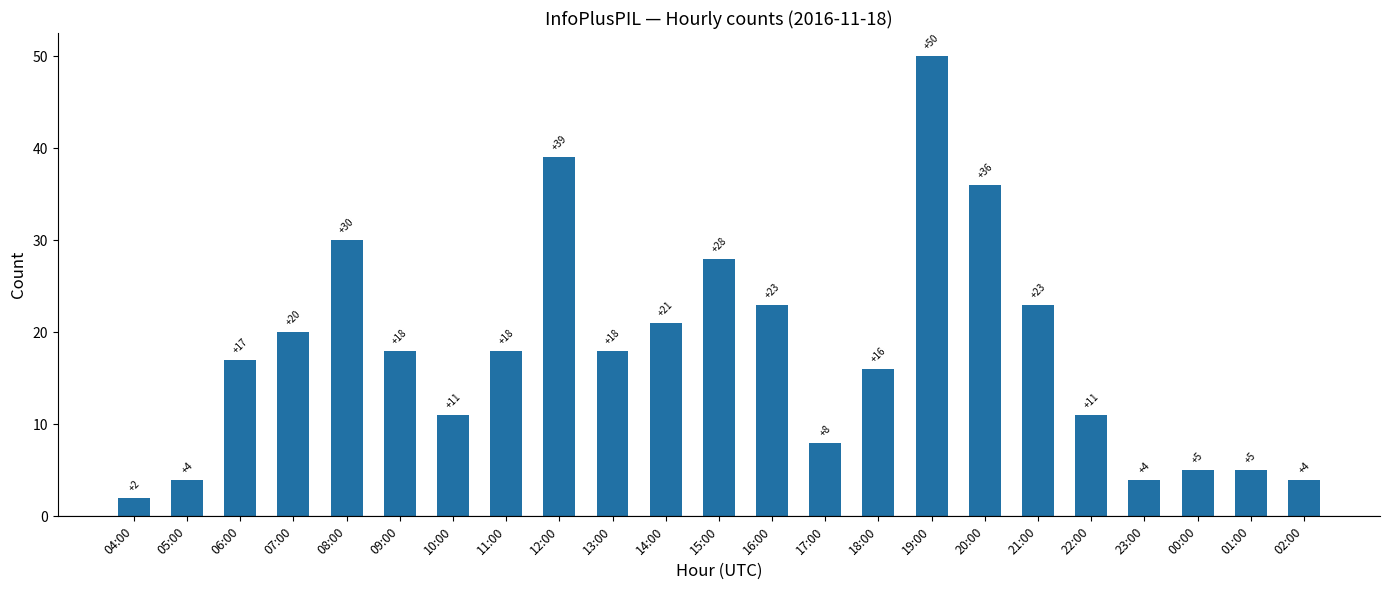

Where does the data first go above 18?

07:00